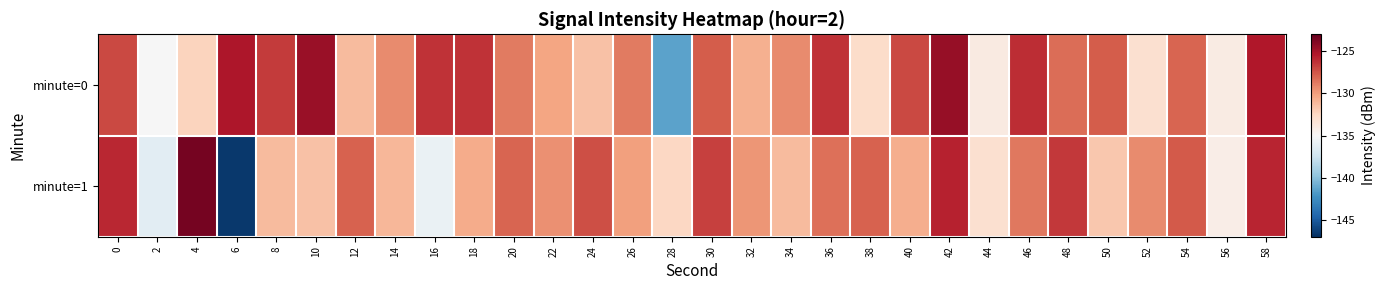

Which category has the lowest value across all series?

6